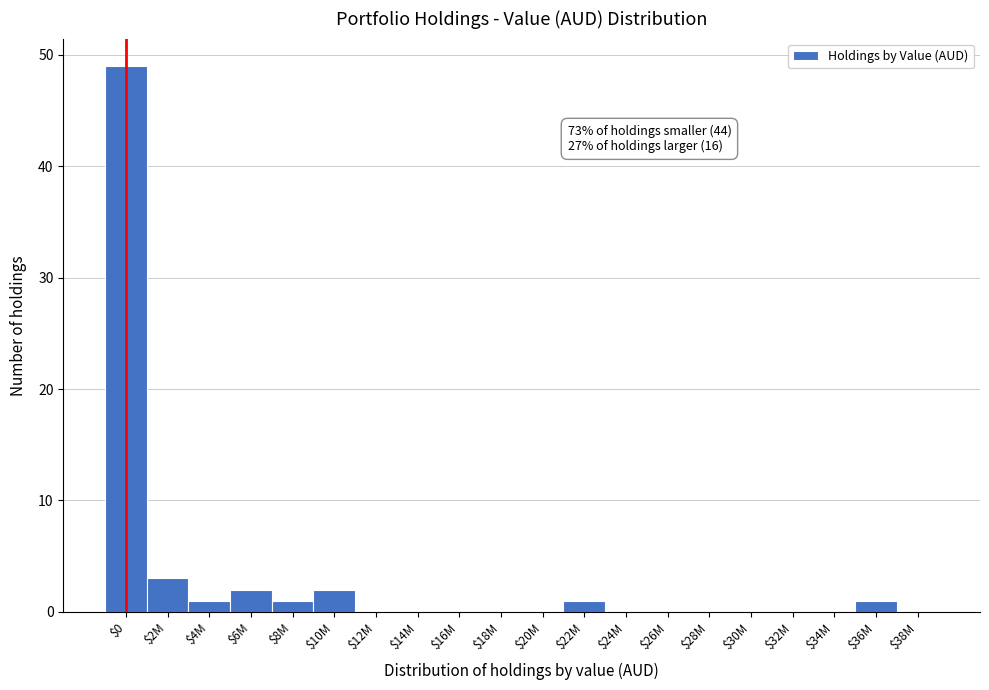

At which label is the value closest to 24?

$2M